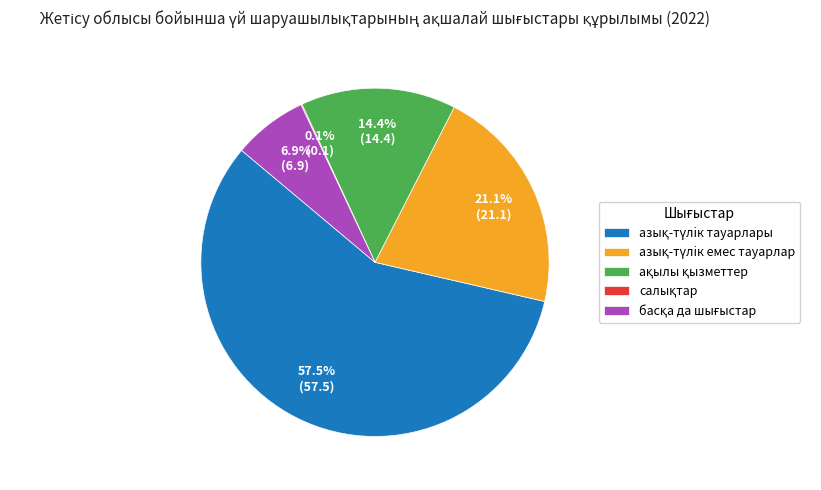

Is there a majority slice in this chart?

Yes